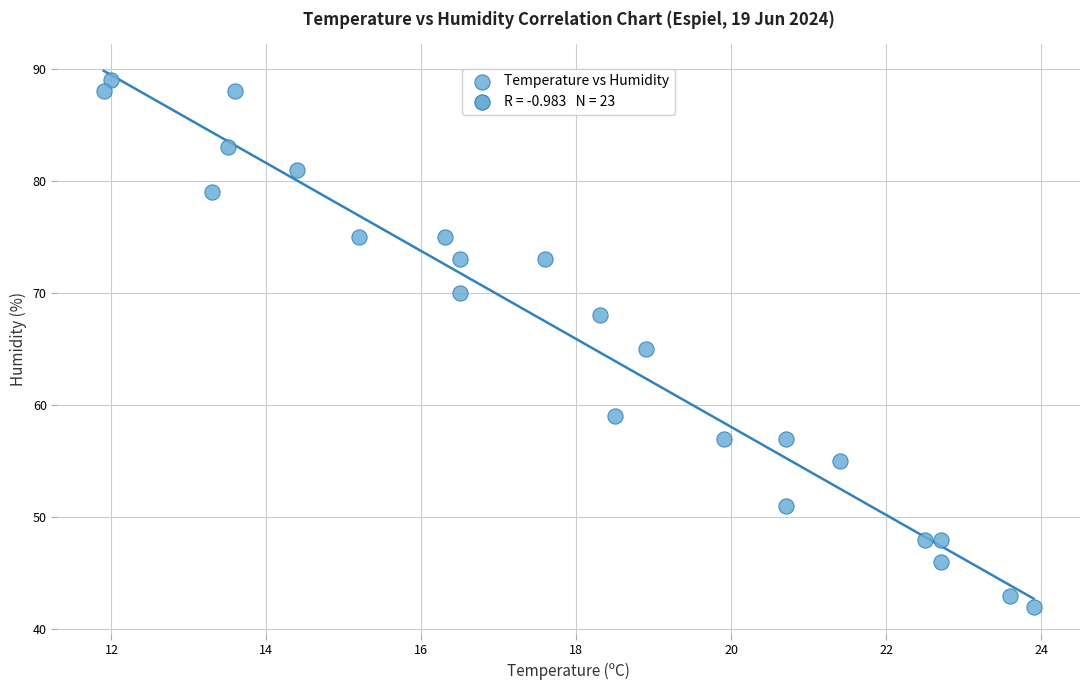

What is the range of Y values (max minus min)?

47